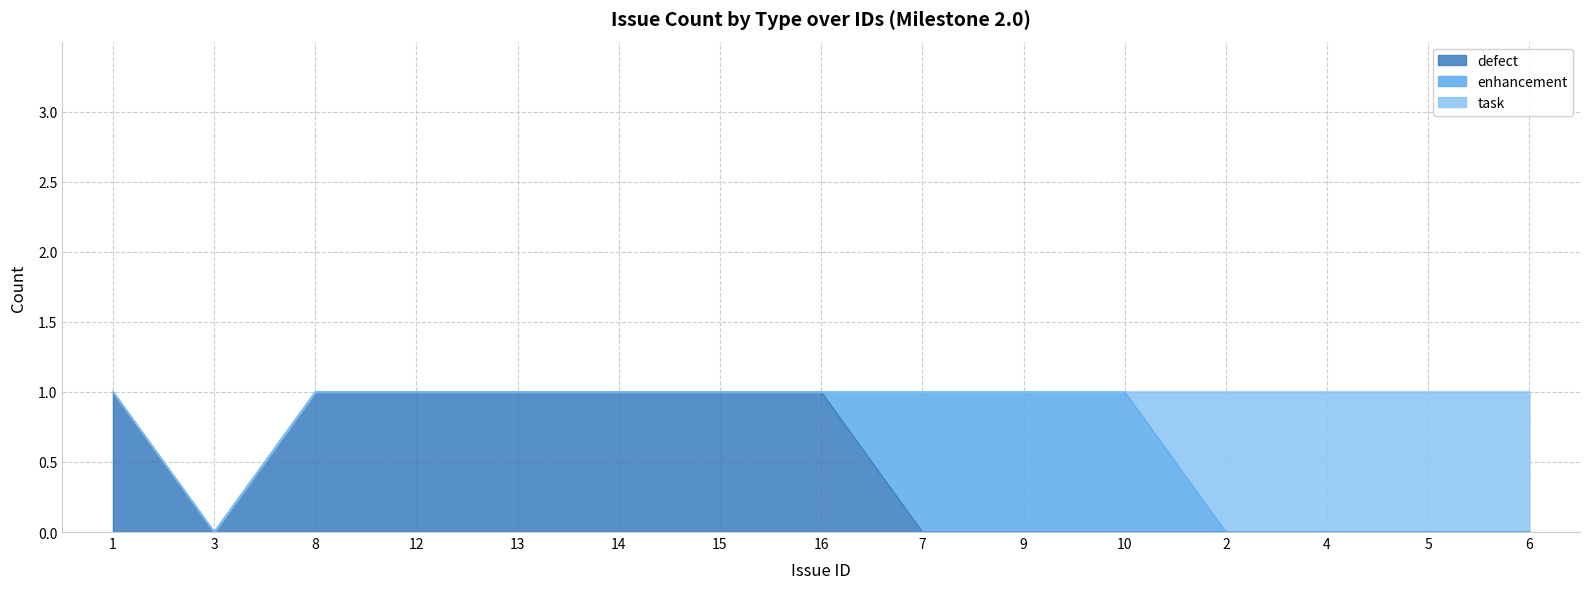

At which category does the chart reach its peak across all series?

1